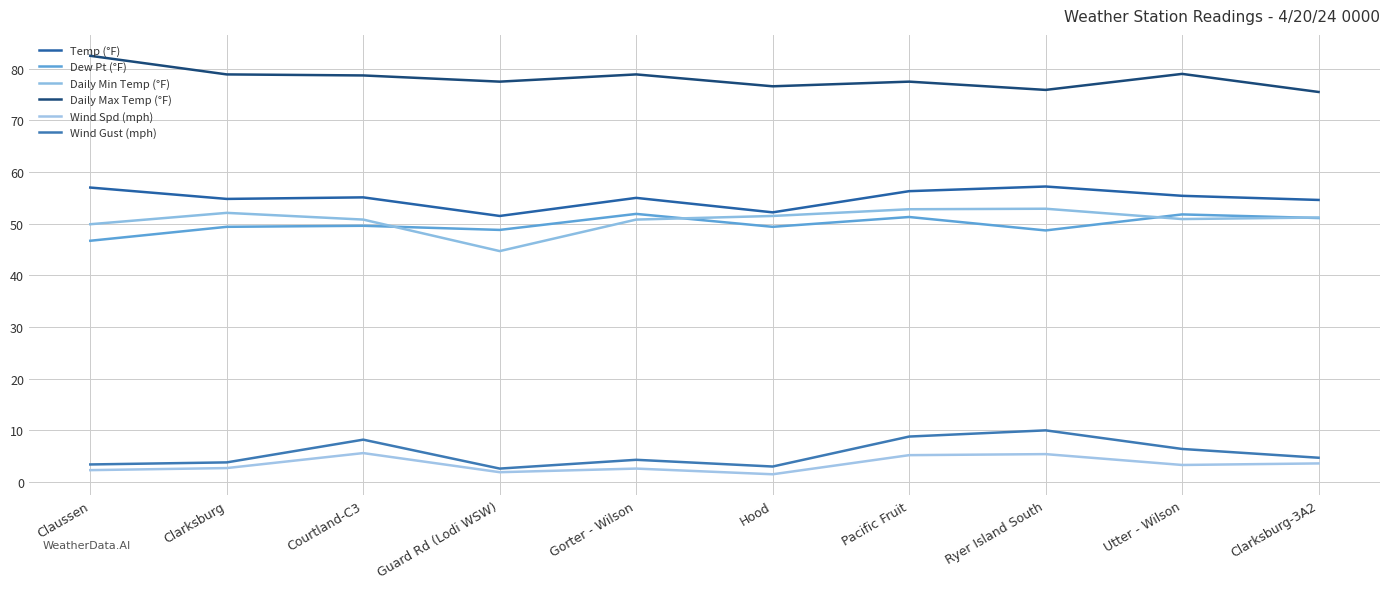

Is it true that Wind Gust (mph) equals 1.4 at Hood?

False